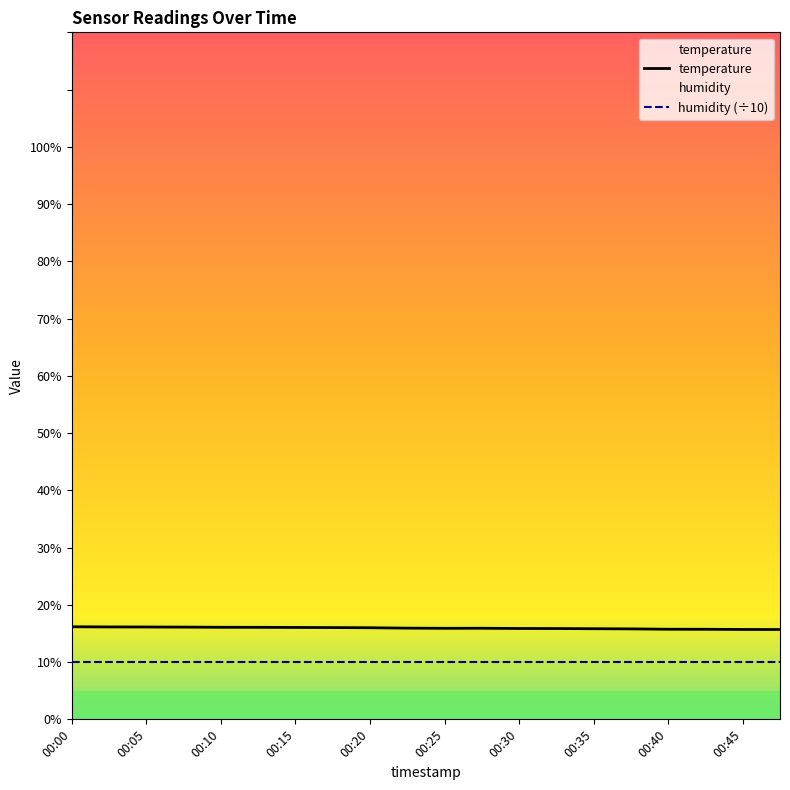

What is the sum of all values?

318.7